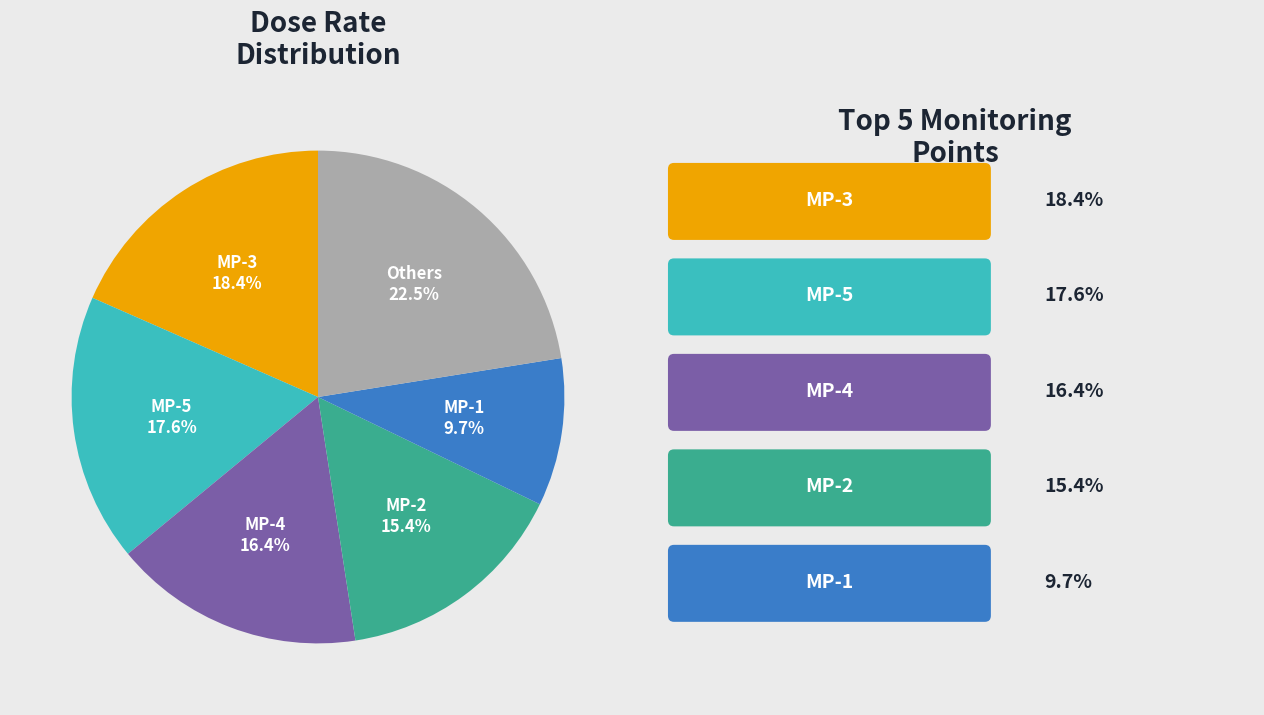

Which slice is the largest?

Others